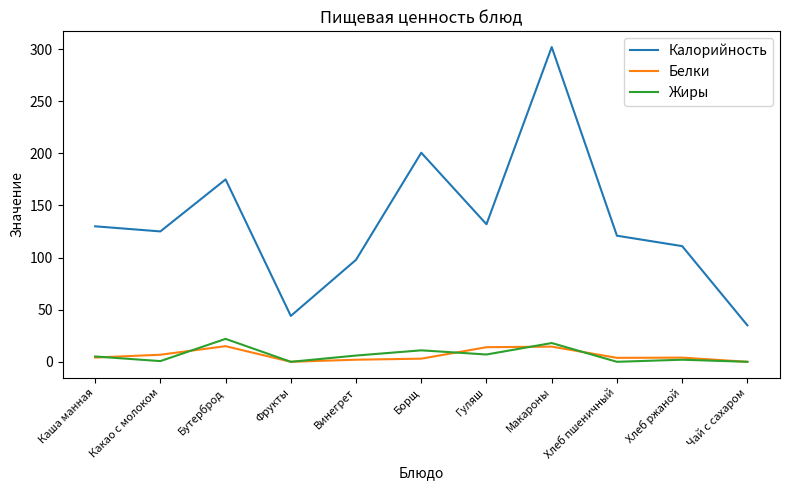

How many interior local valleys does the Жиры series have?

4